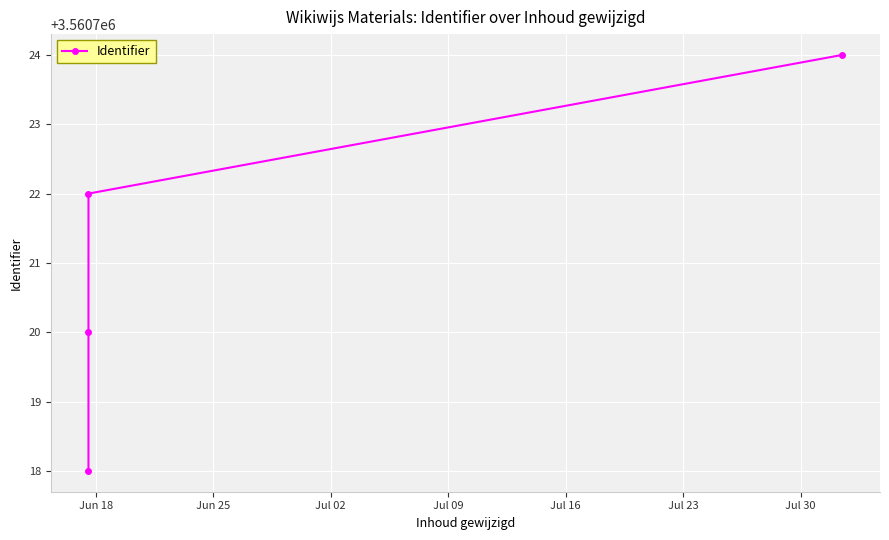

What is the difference between the maximum and minimum values?

6